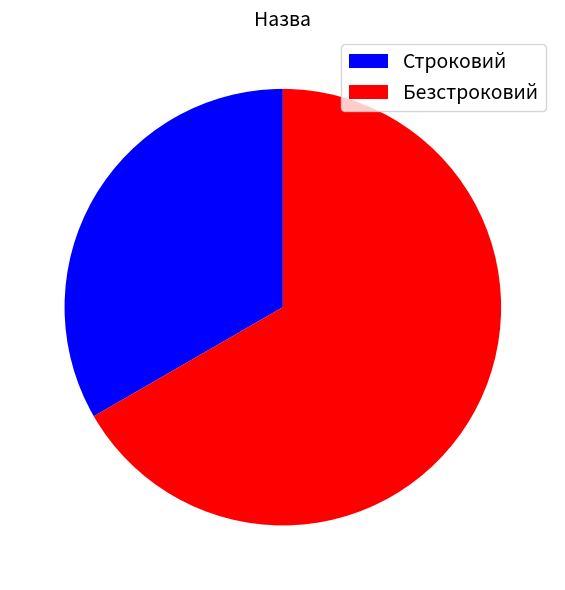

Combined, do Безстроковий and Строковий account for over 50%?

Yes